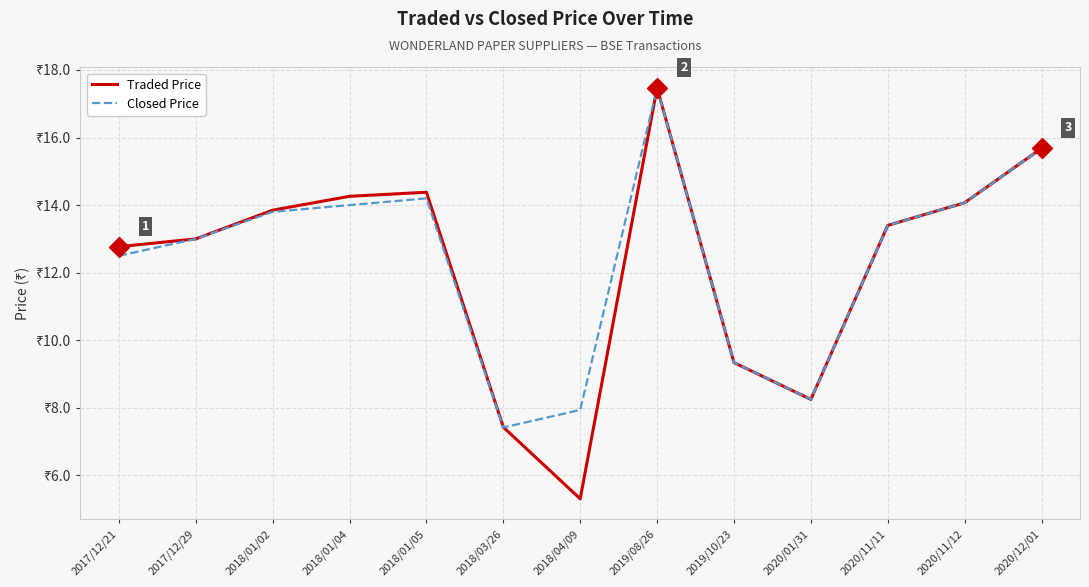

What position from the left is 2018/01/05?

5